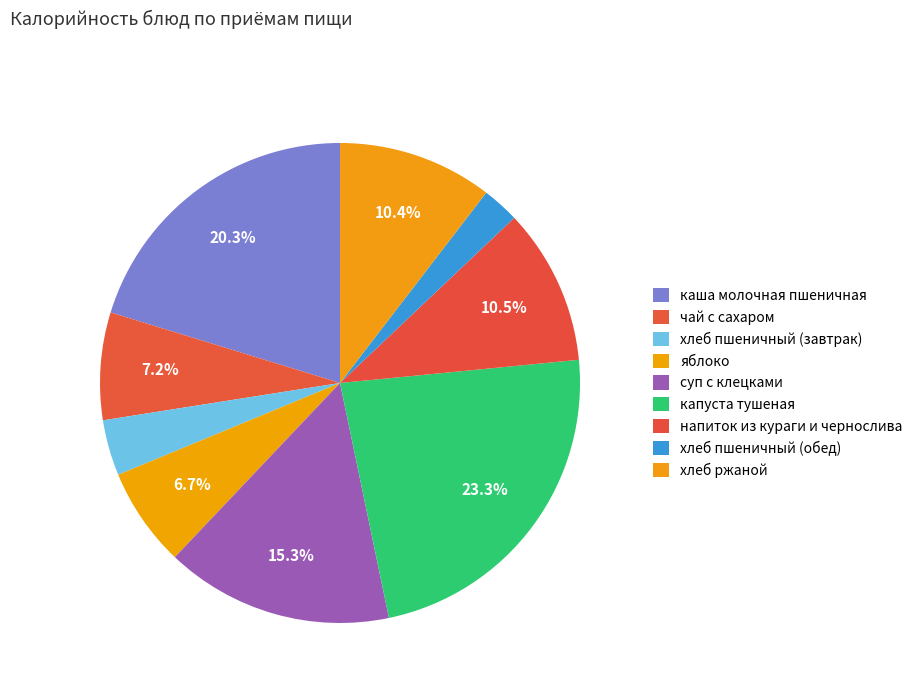

Approximately how many times larger is the value at каша молочная пшеничная compared to напиток из кураги и чернослива?

1.9